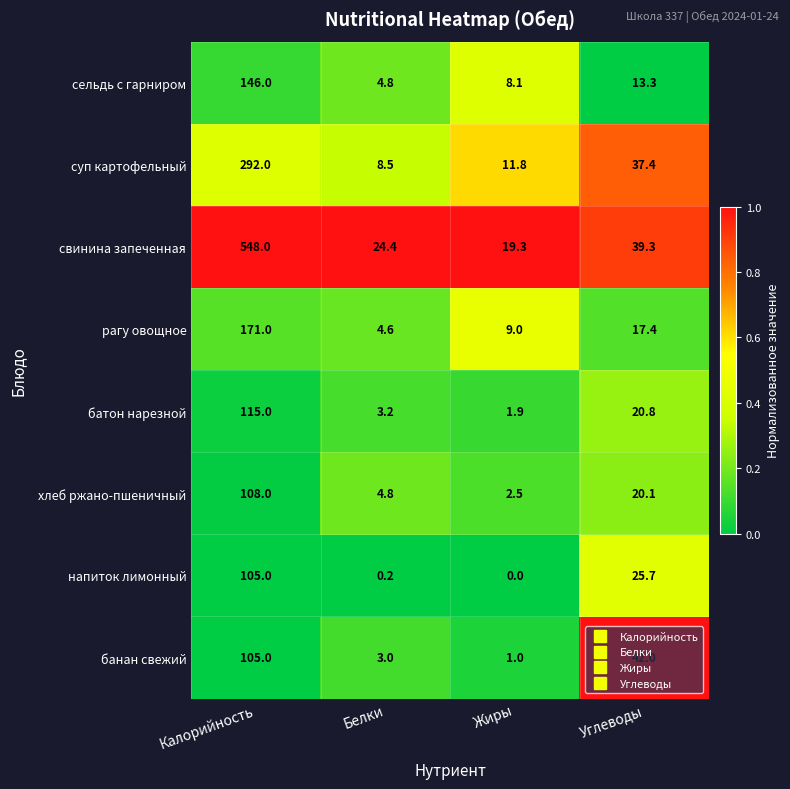

What is the difference between the highest and lowest values at Углеводы?

28.7